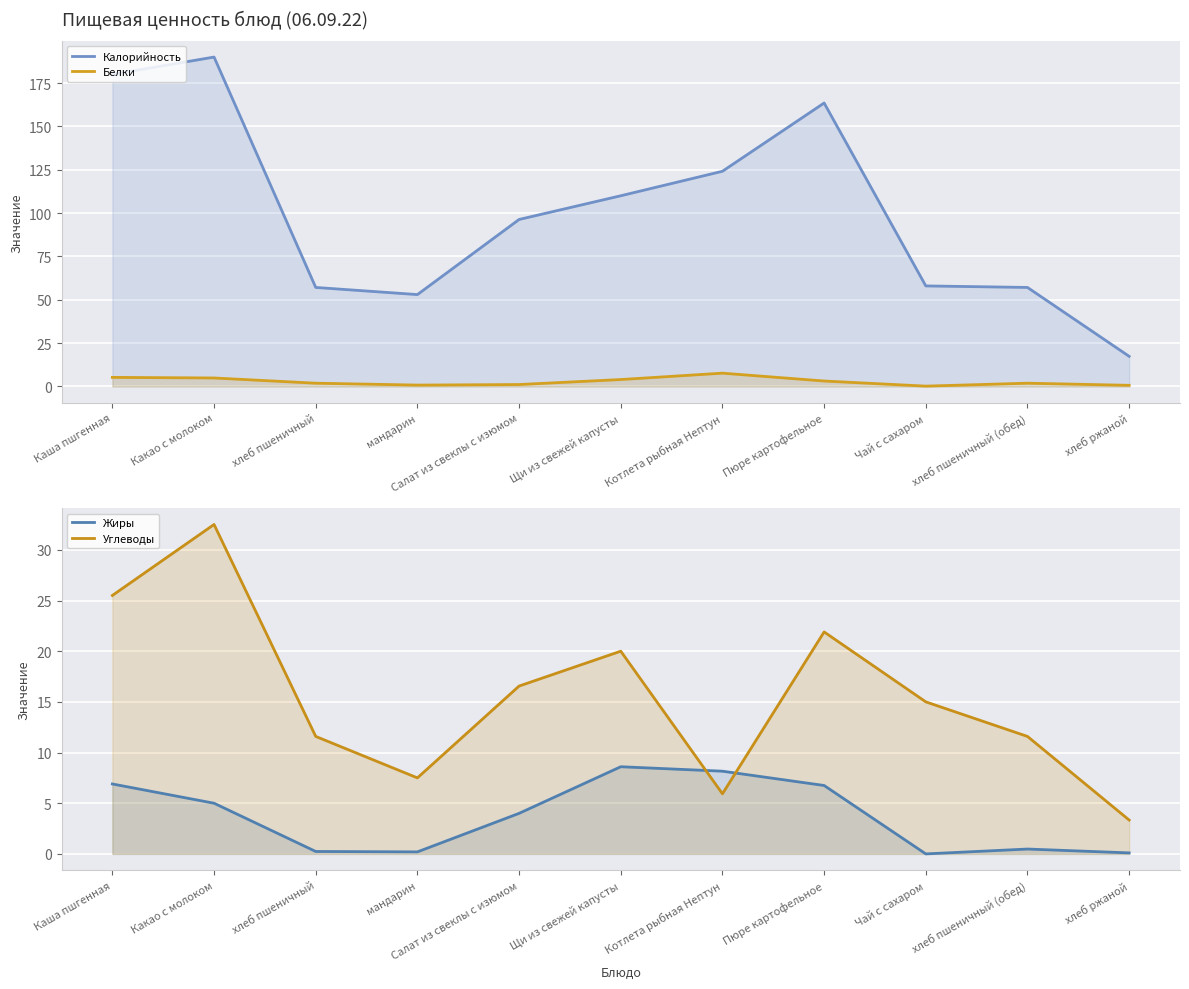

At how many categories does at least one series exceed 150?

3